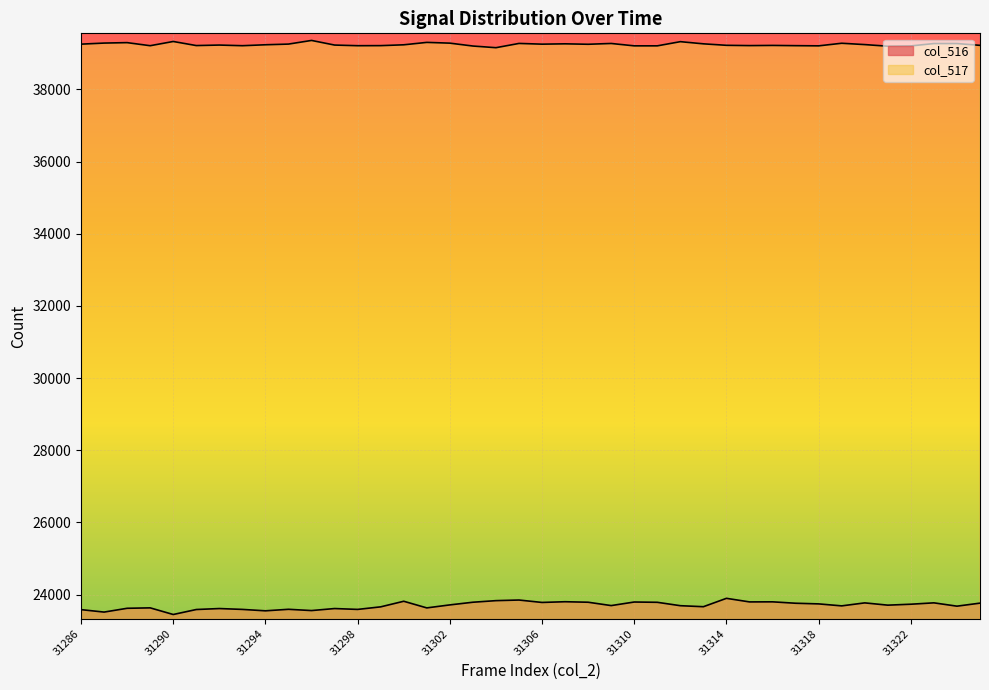

How many interior local peaks does the col_517 series have?

11